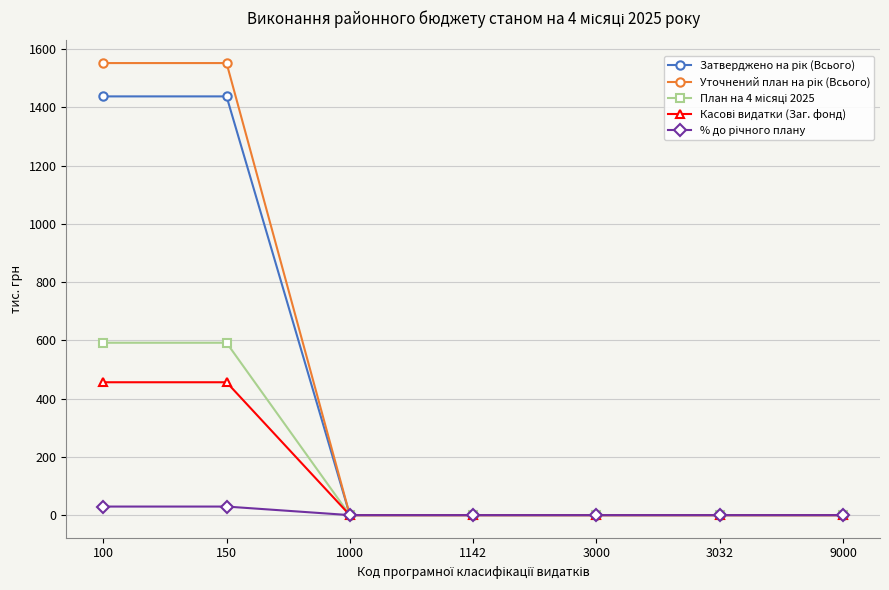

Is it true that Уточнений план на рік (Всього) equals 1551.8 at 150?

True